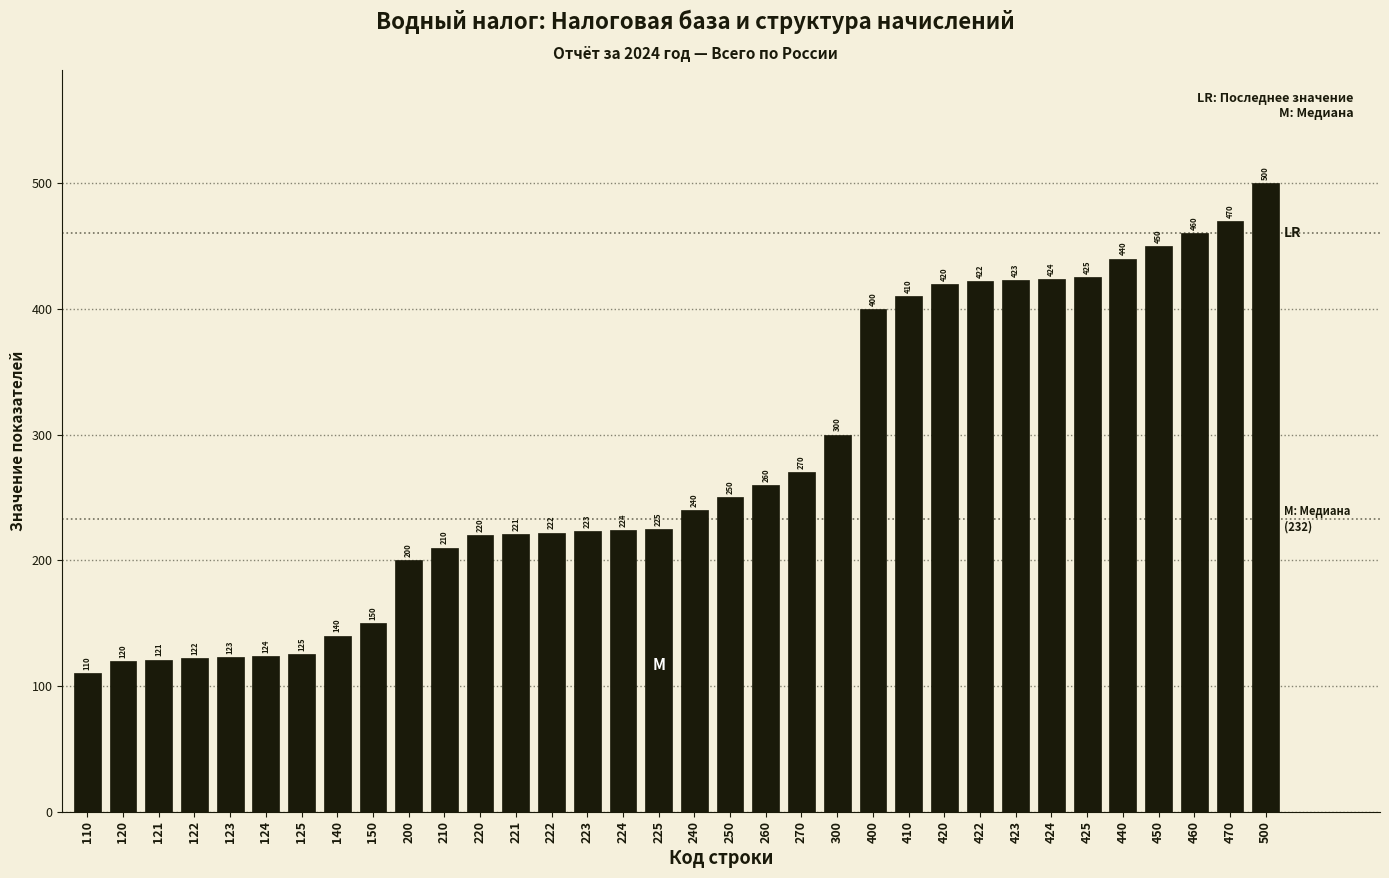

Reading left to right, extract all data points from this chart.

110=110	120=120	121=121	122=122	123=123	124=124	125=125	140=140	150=150	200=200	210=210	220=220	221=221	222=222	223=223	224=224	225=225	240=240	250=250	260=260	270=270	300=300	400=400	410=410	420=420	422=422	423=423	424=424	425=425	440=440	450=450	460=460	470=470	500=500